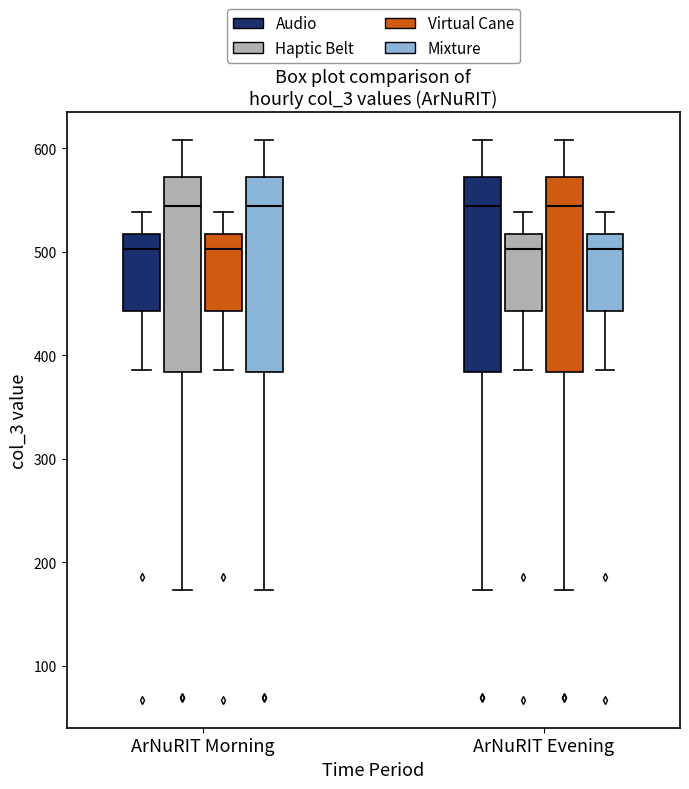

Reading left to right, transcribe this box plot: for each box, give where its median line is, the range the box spans, and where its two whiskers end, as read against the y-axis. The values are not printed on the chart, so give them approximately, as read against the axis.

ArNuRIT Morning (Audio): median 500, box 440 to 520, whiskers 390 to 540
ArNuRIT Morning (Haptic Belt): median 540, box 380 to 570, whiskers 170 to 610
ArNuRIT Morning (Virtual Cane): median 500, box 440 to 520, whiskers 390 to 540
ArNuRIT Morning (Mixture): median 540, box 380 to 570, whiskers 170 to 610
ArNuRIT Evening (Audio): median 540, box 380 to 570, whiskers 170 to 610
ArNuRIT Evening (Haptic Belt): median 500, box 440 to 520, whiskers 390 to 540
ArNuRIT Evening (Virtual Cane): median 540, box 380 to 570, whiskers 170 to 610
ArNuRIT Evening (Mixture): median 500, box 440 to 520, whiskers 390 to 540